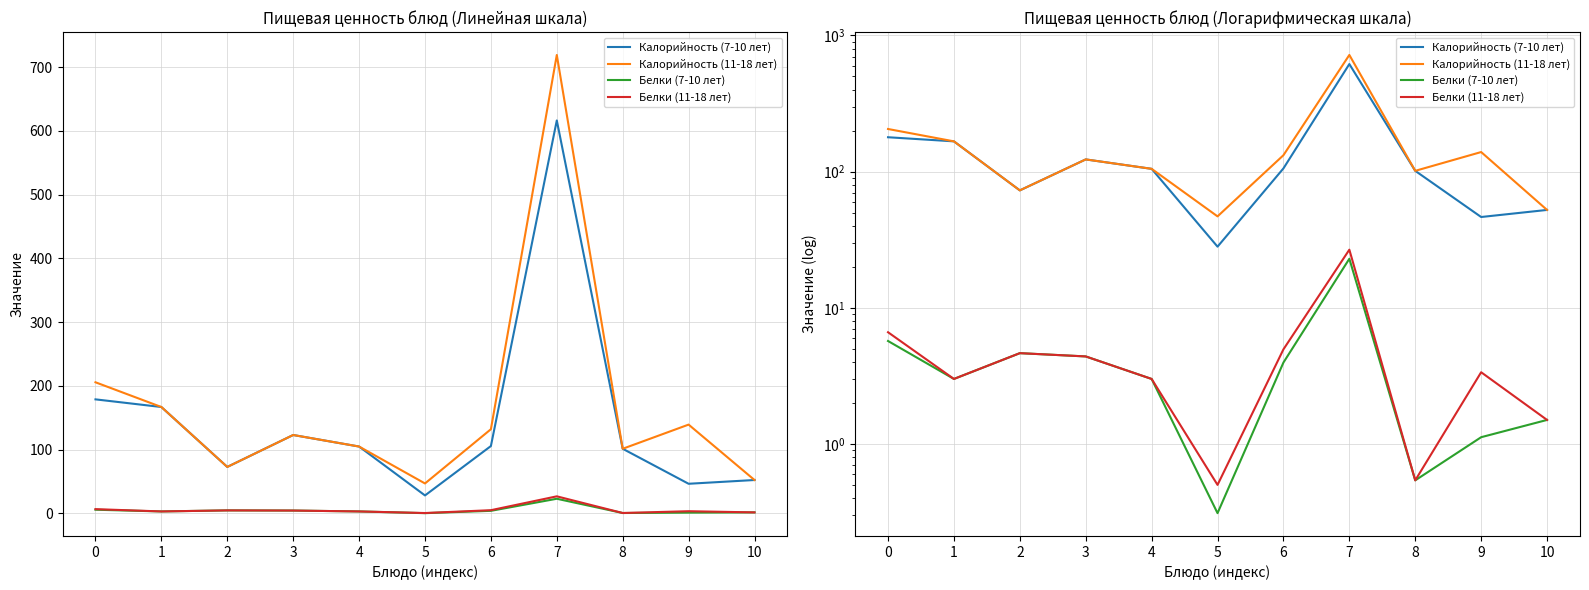

Rank the series at 10 from lowest to highest value.

Белки (7-10 лет), Белки (11-18 лет), Калорийность (7-10 лет), Калорийность (11-18 лет)